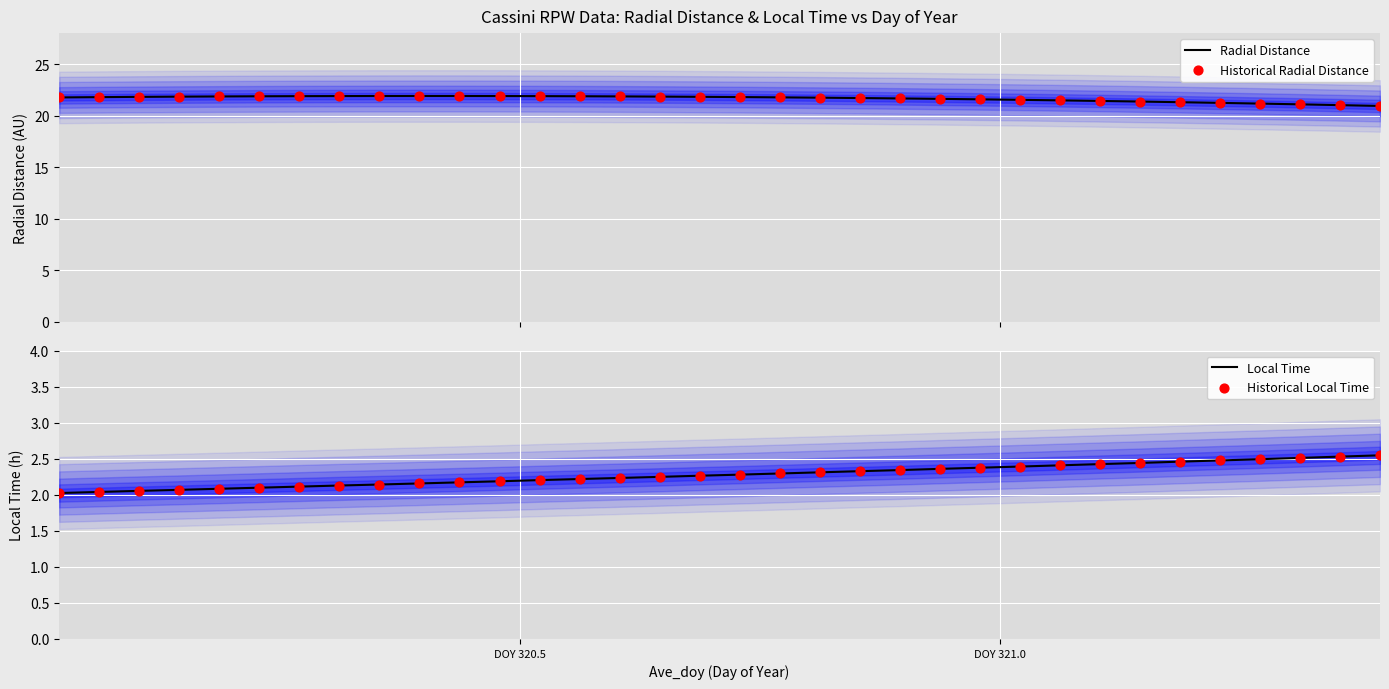

What are all the series names shown in the legend?

Radial Distance, Historical Radial Distance, Local Time, Historical Local Time